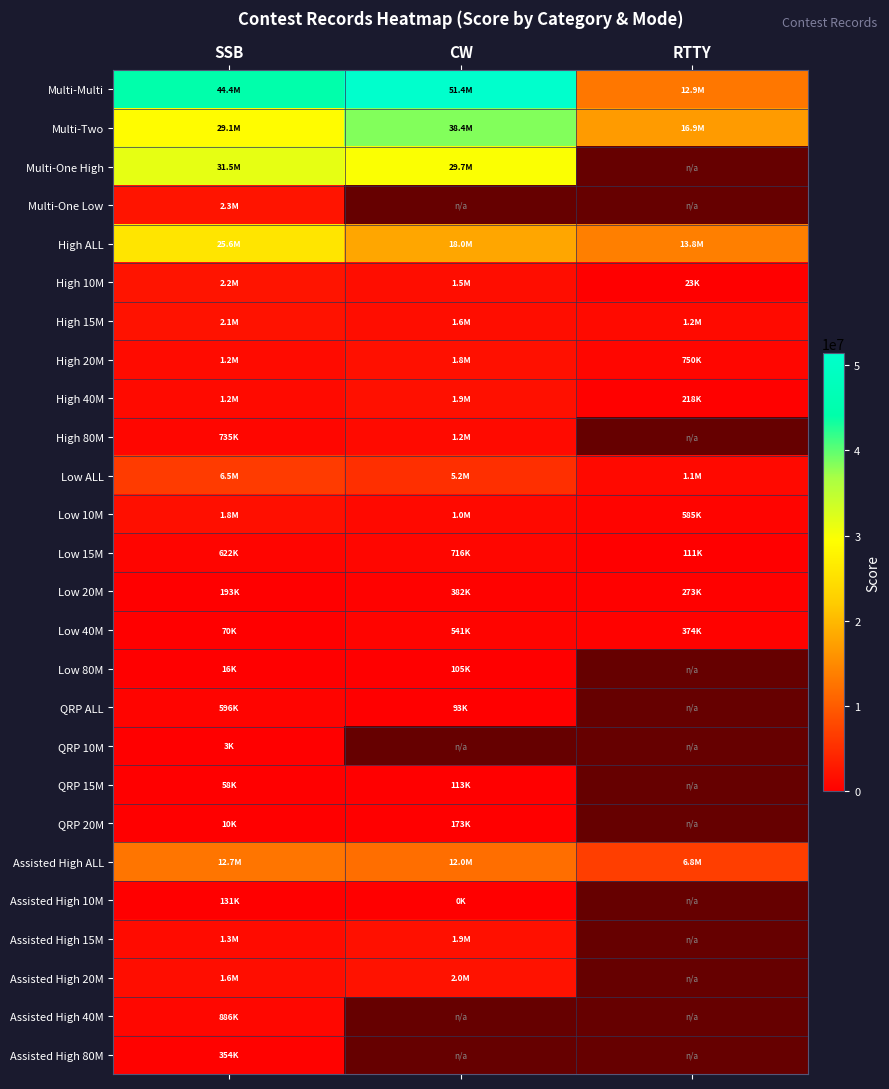

True or false: Low 15M has a value of 198816.6 at RTTY.

False